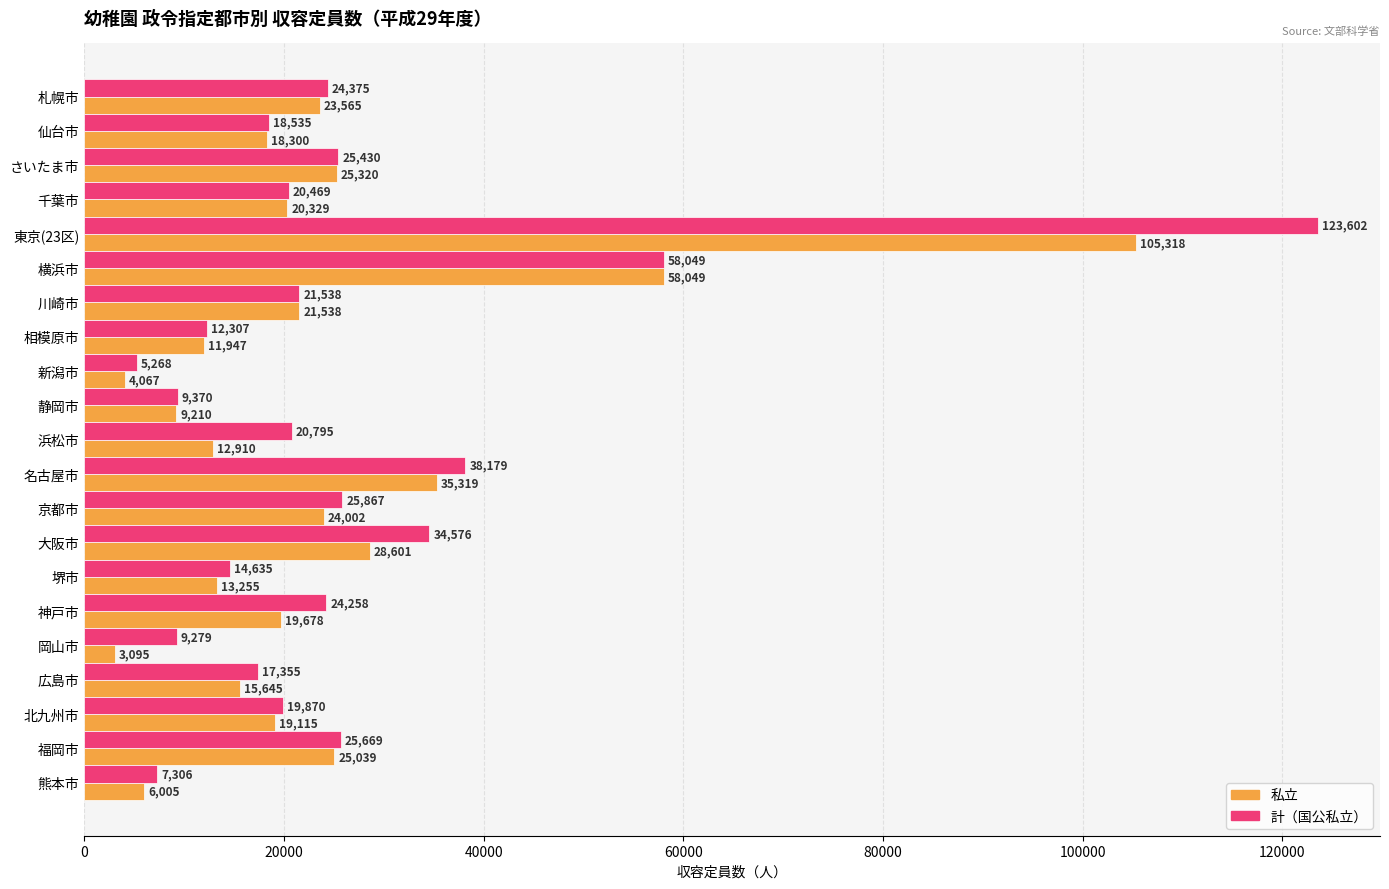

At which category is the sum across all series the highest?

東京(23区)